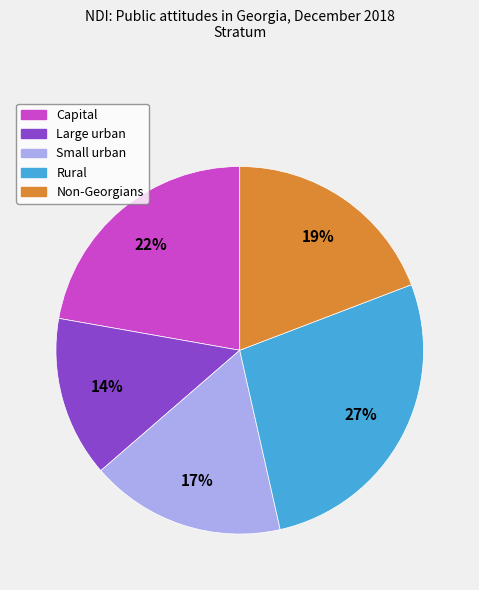

What is the smallest slice in the pie chart?

Large urban